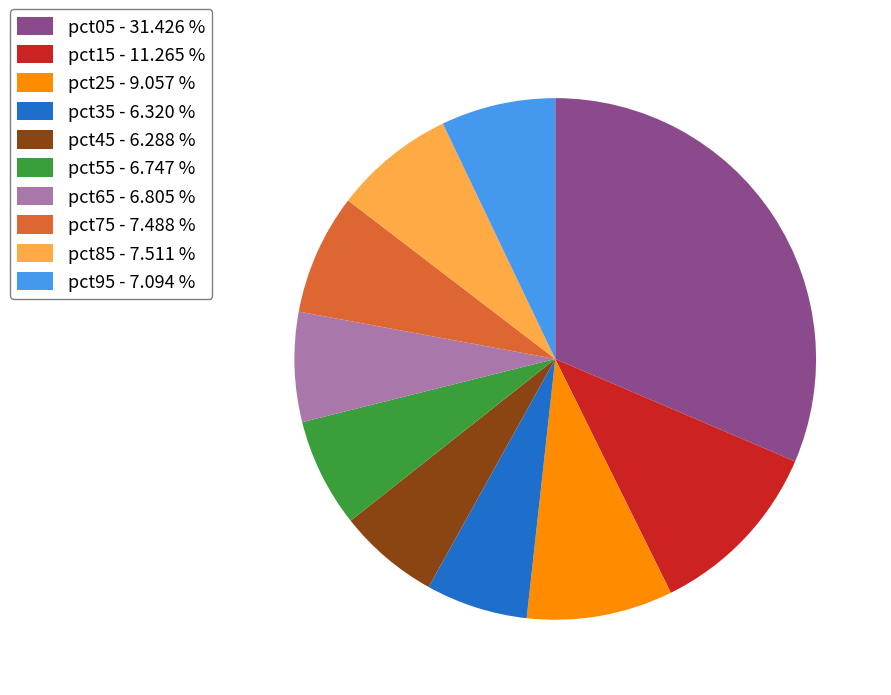

Is the sum of pct75 - 7.488 % and pct65 - 6.805 % greater than half?

No